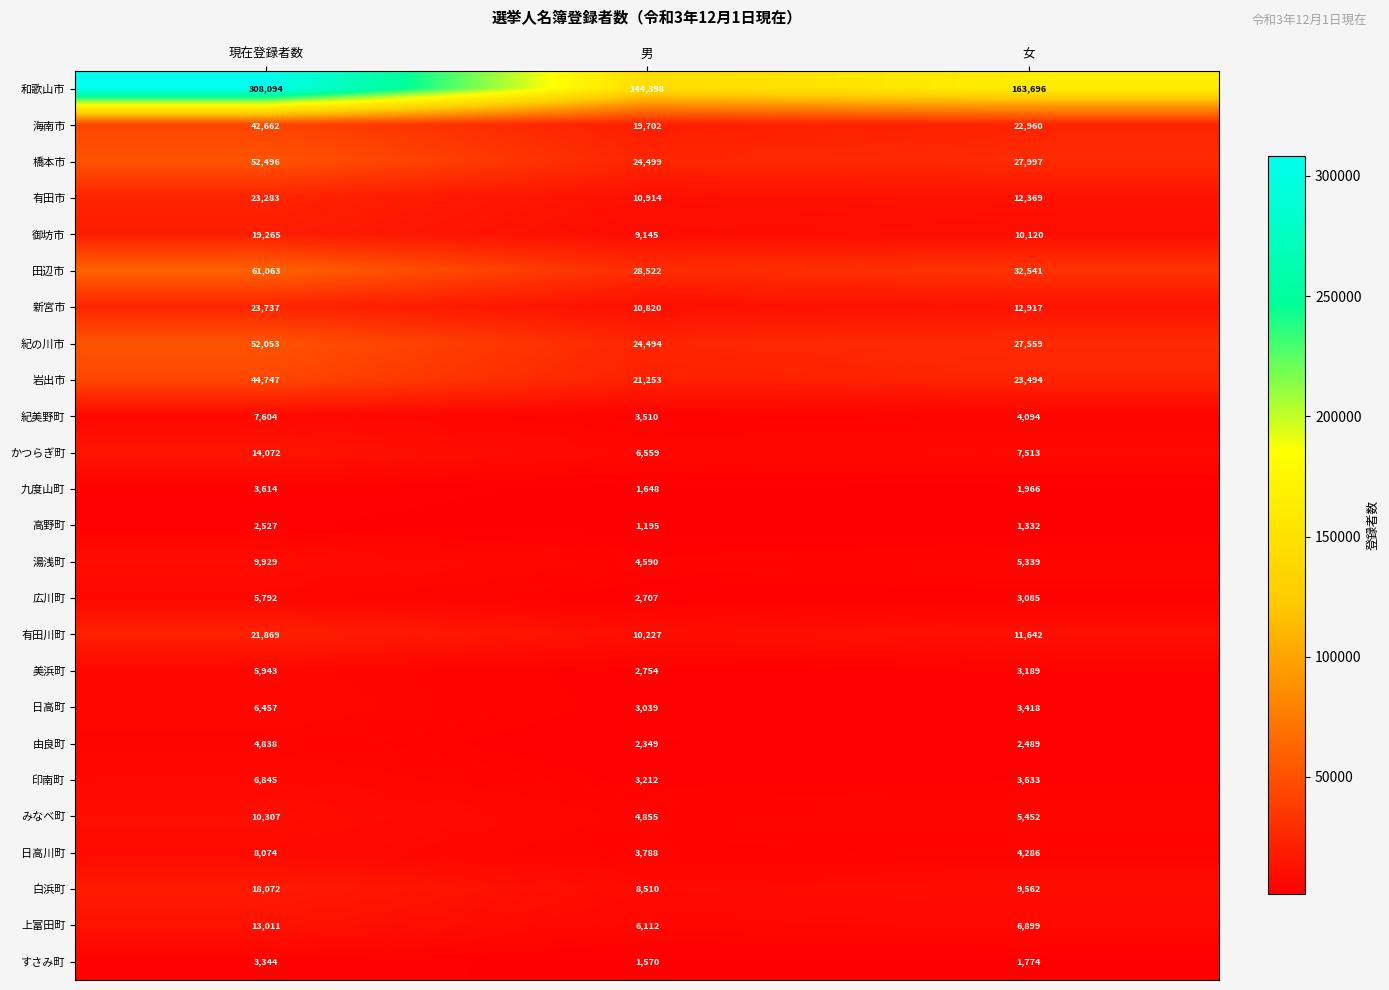

Count the かつらぎ町 values in the range 6559 to 14072.

3